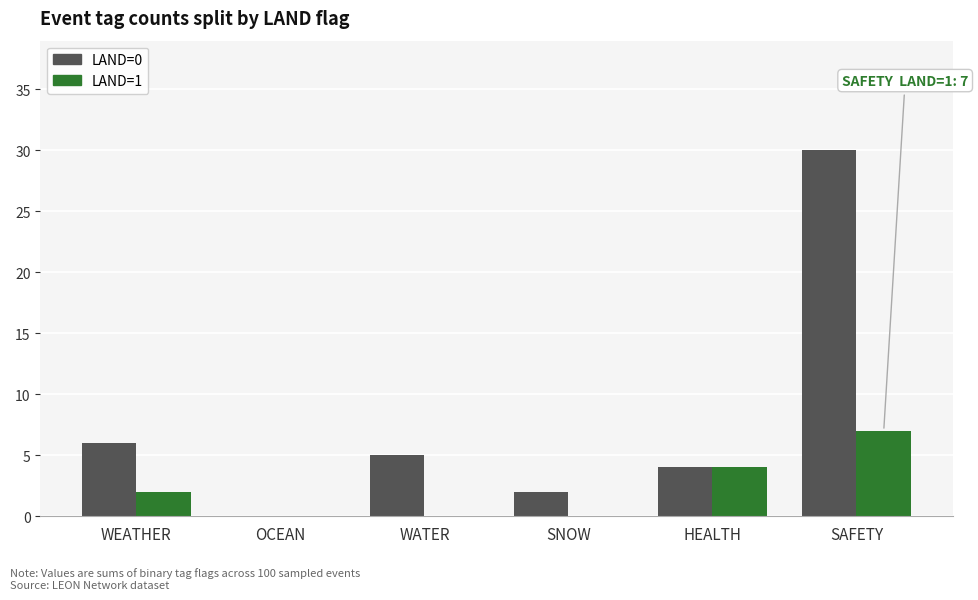

What is the average value of the LAND=0 series?

8